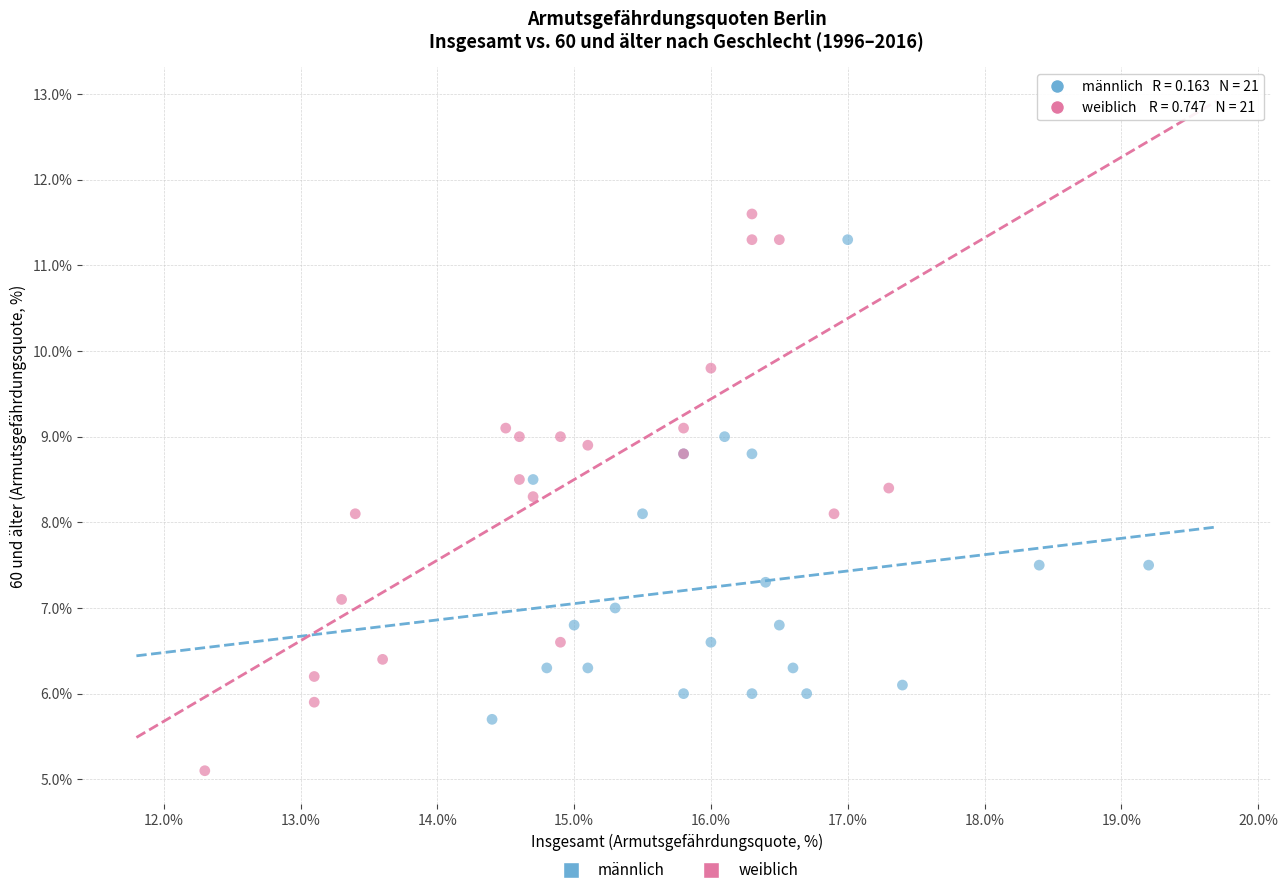

Which series contains the lowest Y value?

weiblich